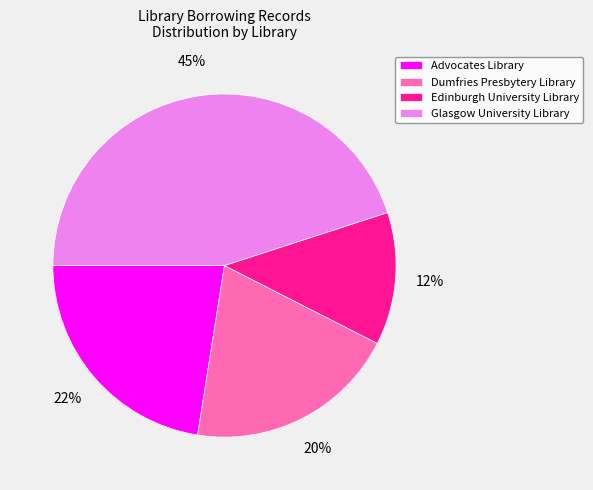

Do Edinburgh University Library and Advocates Library together represent more than half of the pie?

No